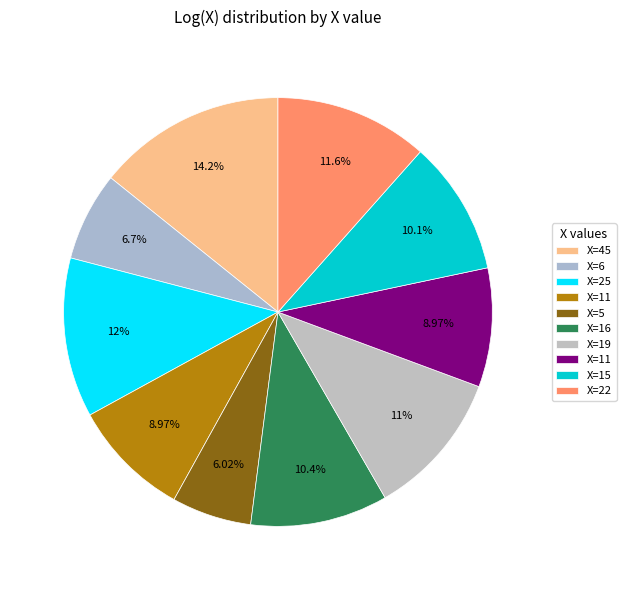

How many slices are in this pie chart?

10